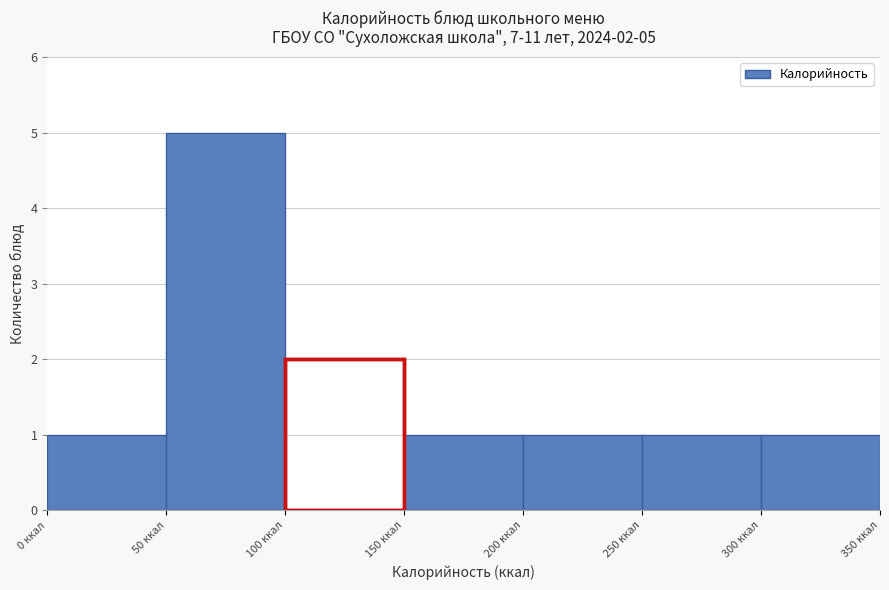

Which range on the x-axis has the tallest bar?

50 to 100